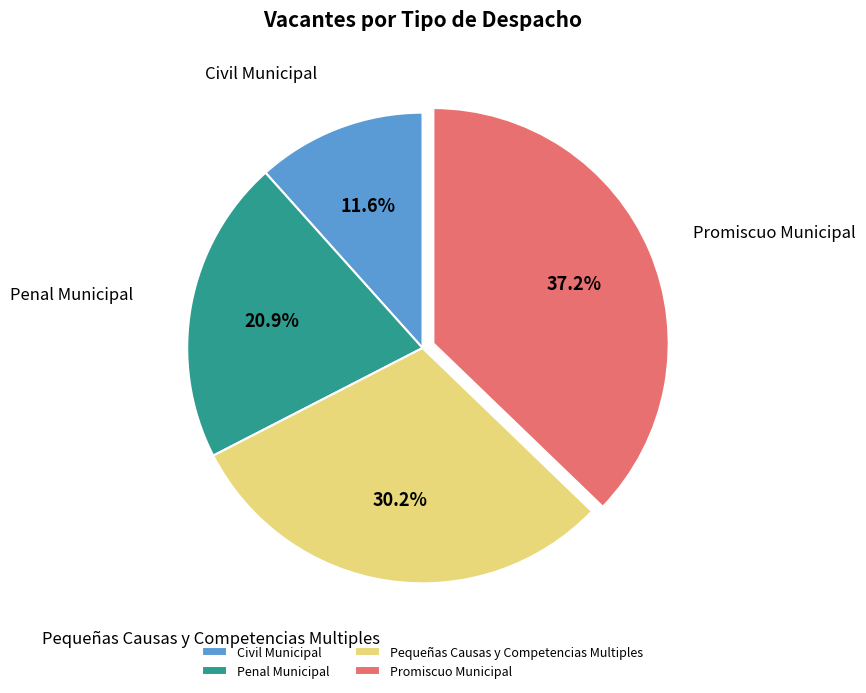

Which category has the smallest portion of the pie?

Civil Municipal